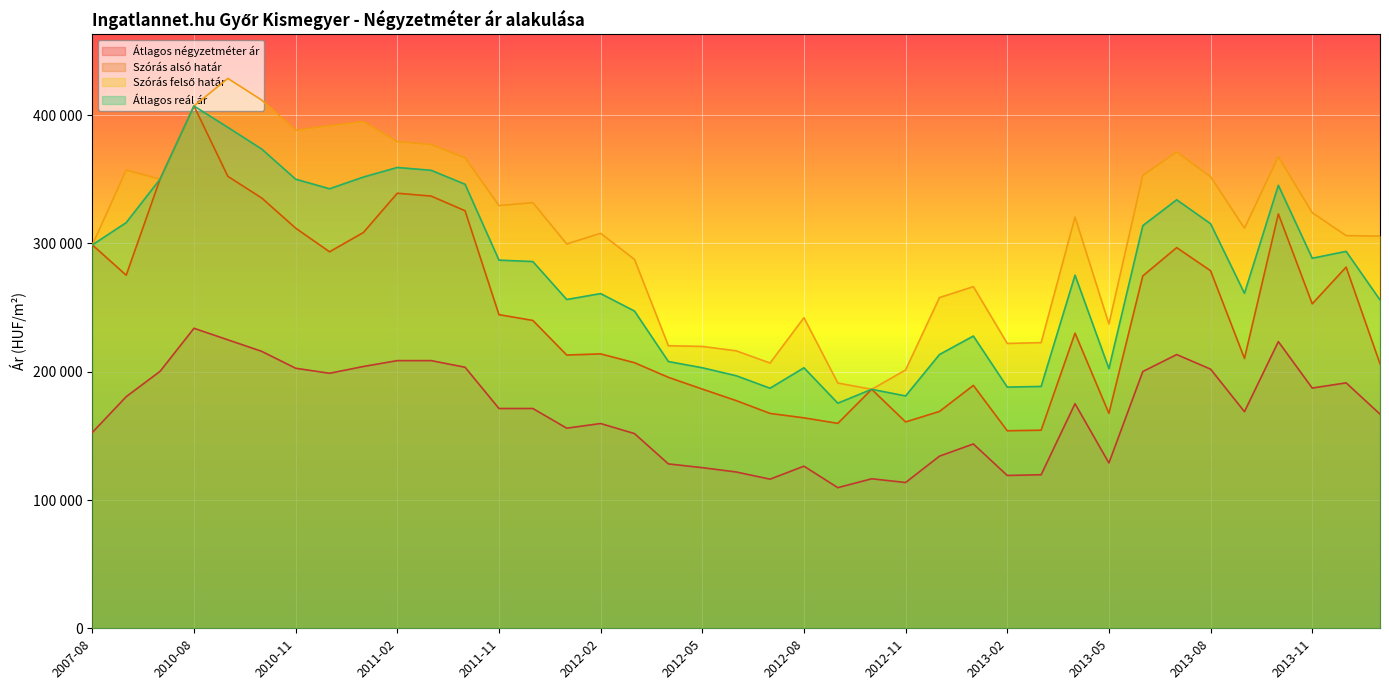

At which category is the sum across all series the highest?

2010-08